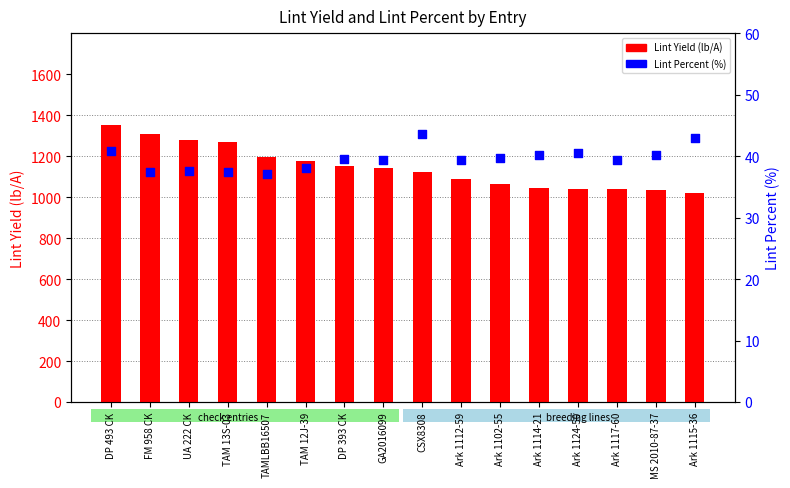

Which series contains the highest Y value?

Lint Yield (lb/A)